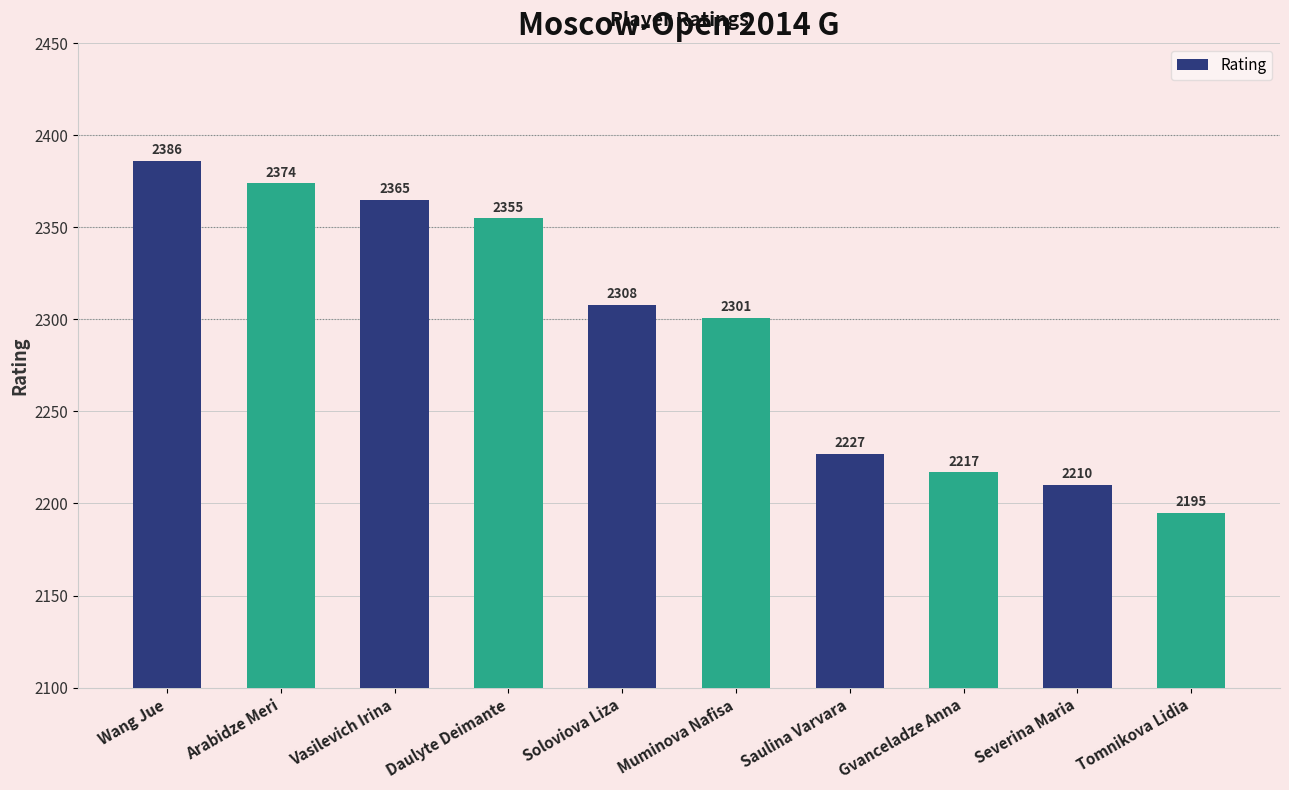

Does the chart contain any negative values?

No